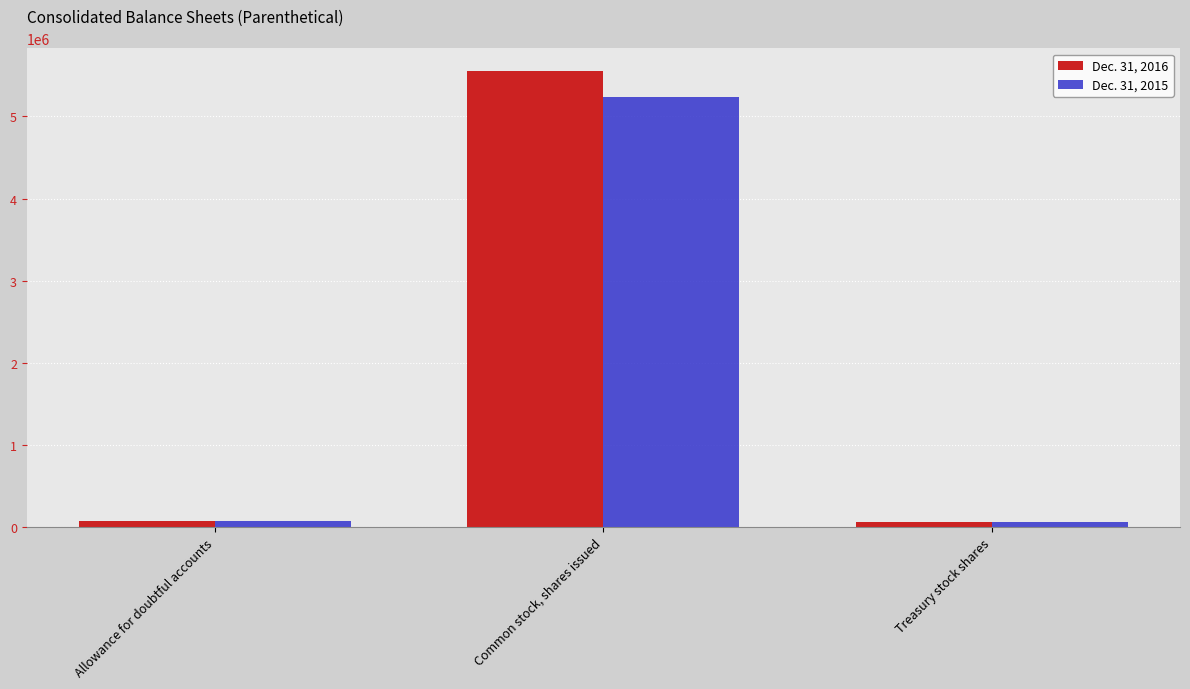

Is it true that Dec. 31, 2015 equals 3188615 at Common stock, shares issued?

False